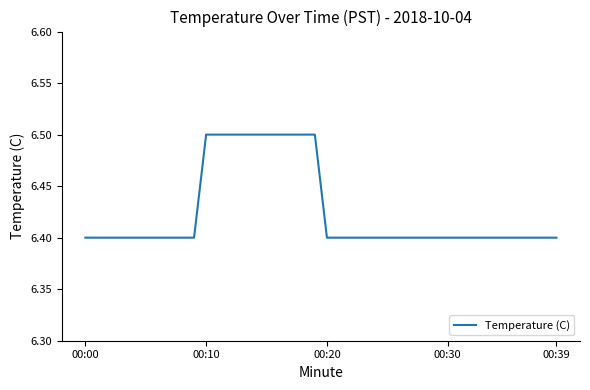

What is the smallest value displayed?

6.4